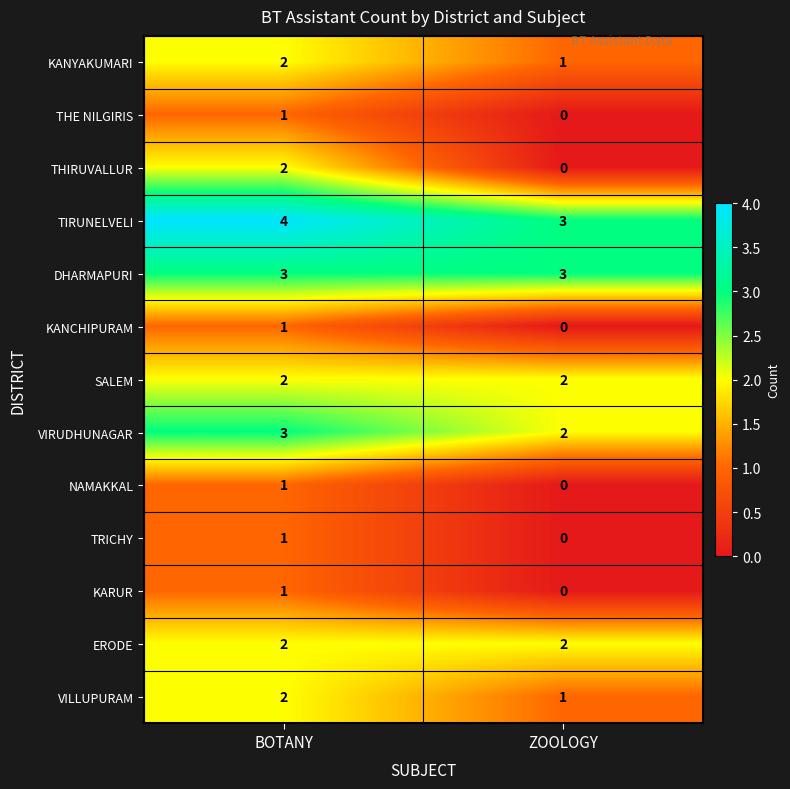

How many data points in VIRUDHUNAGAR are less than 3?

1